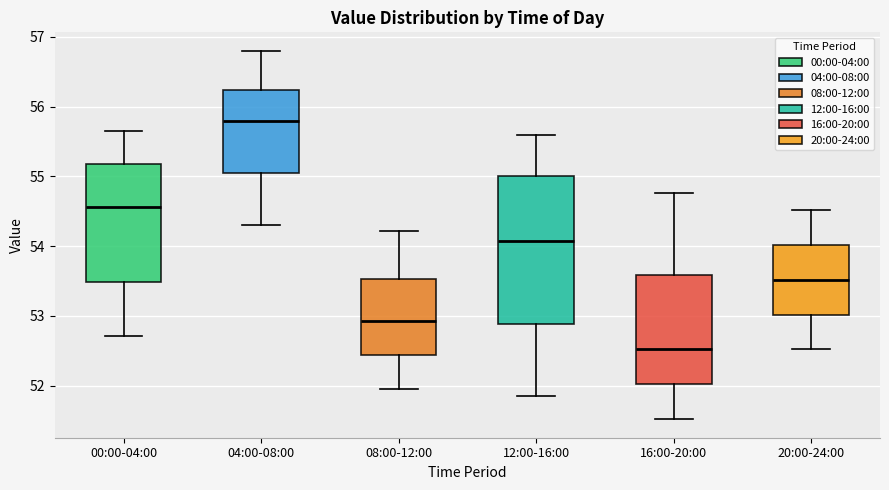

Which box has the highest median line?

04:00-08:00